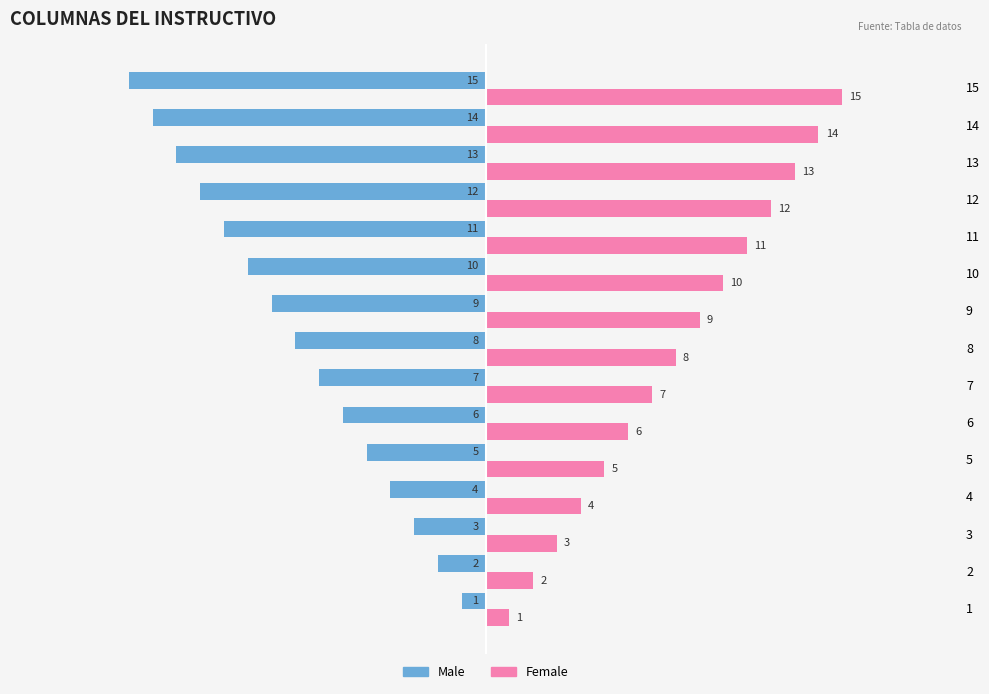

What is the difference between the highest and lowest values at 9?

18